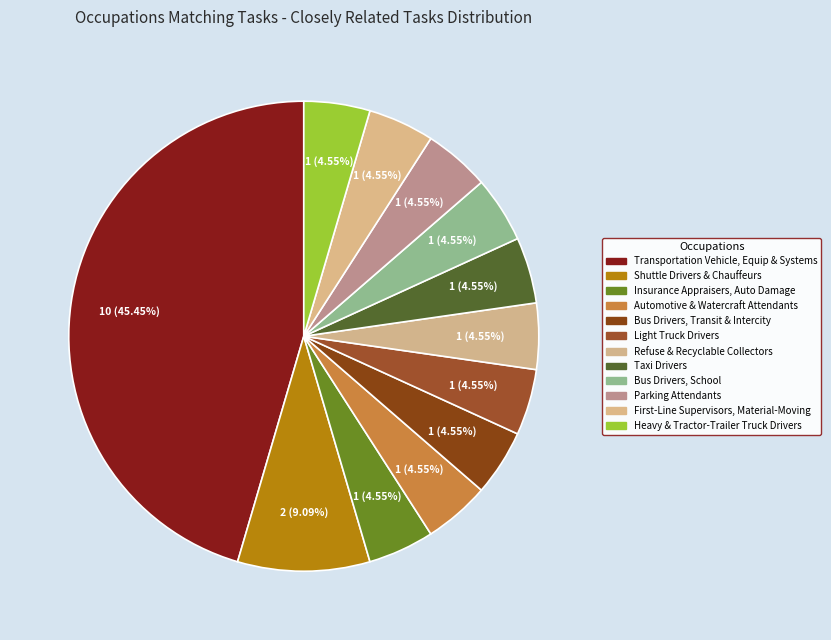

Count the number of slices in the pie.

12